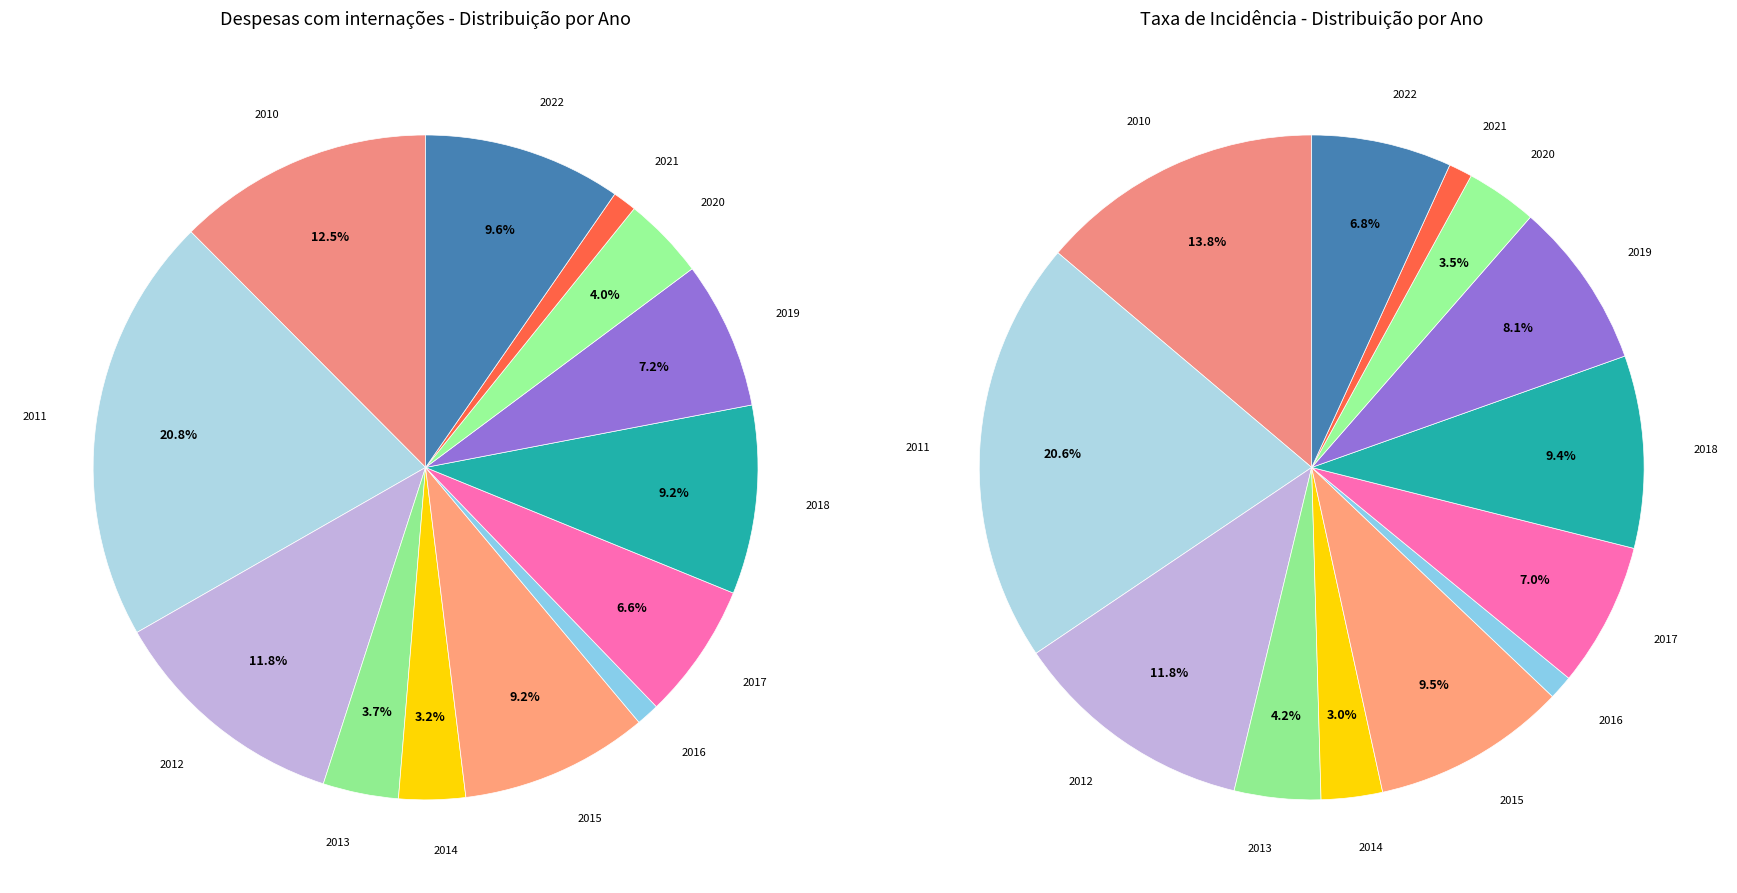

What is the smallest slice in the pie chart?

2021